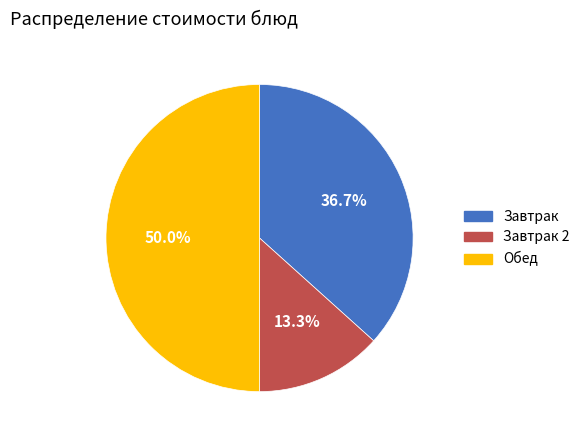

Count the number of slices in the pie.

3